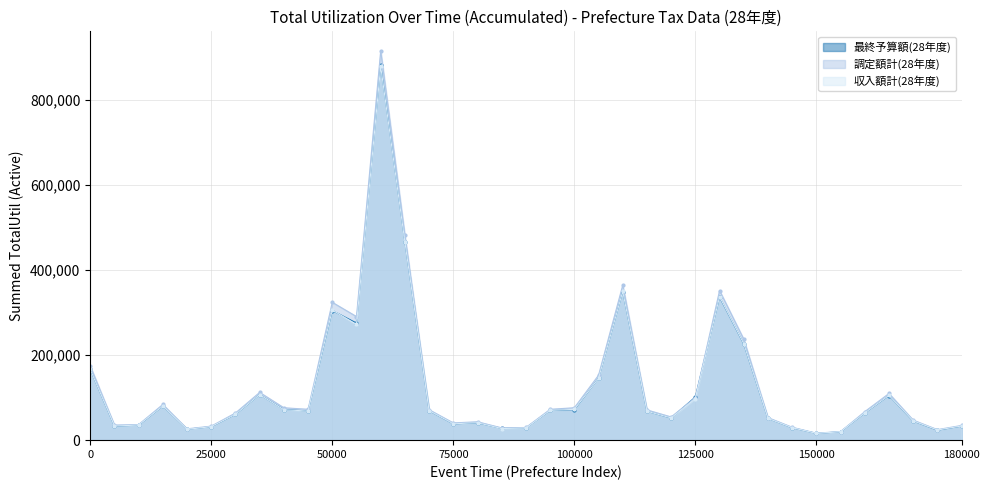

Does the chart have visible grid lines?

Yes